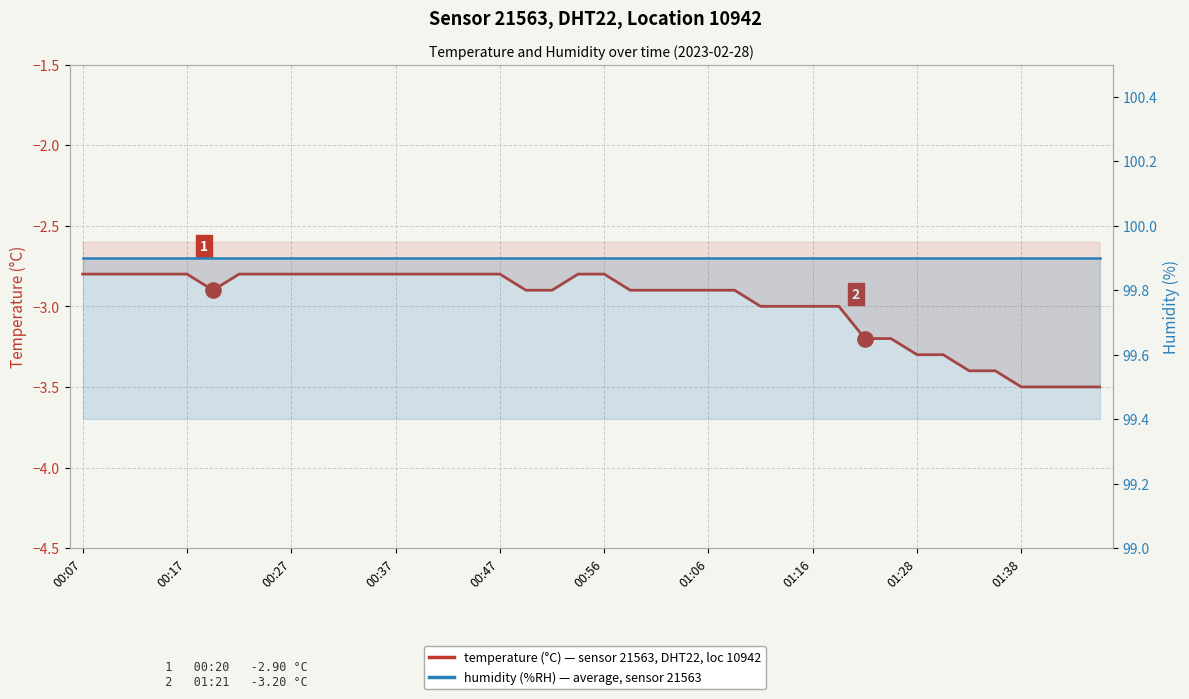

What is the sum of the temperature (°C) values at 39 and 16?

-6.3